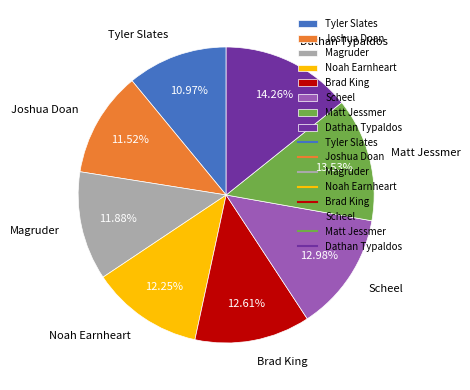

Combined, do Scheel and Tyler Slates account for over 50%?

No